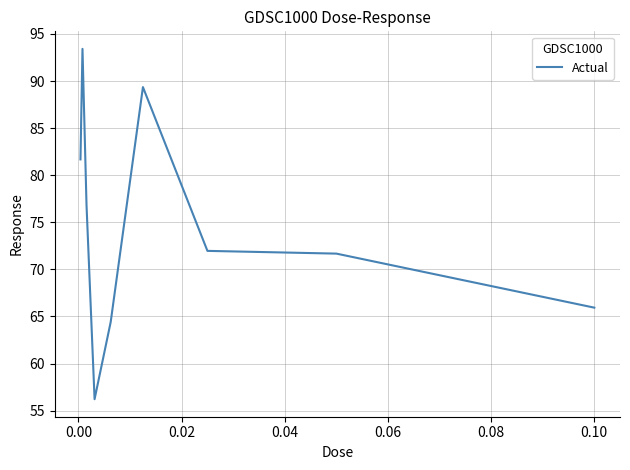

What is the maximum value shown in the chart?

93.4